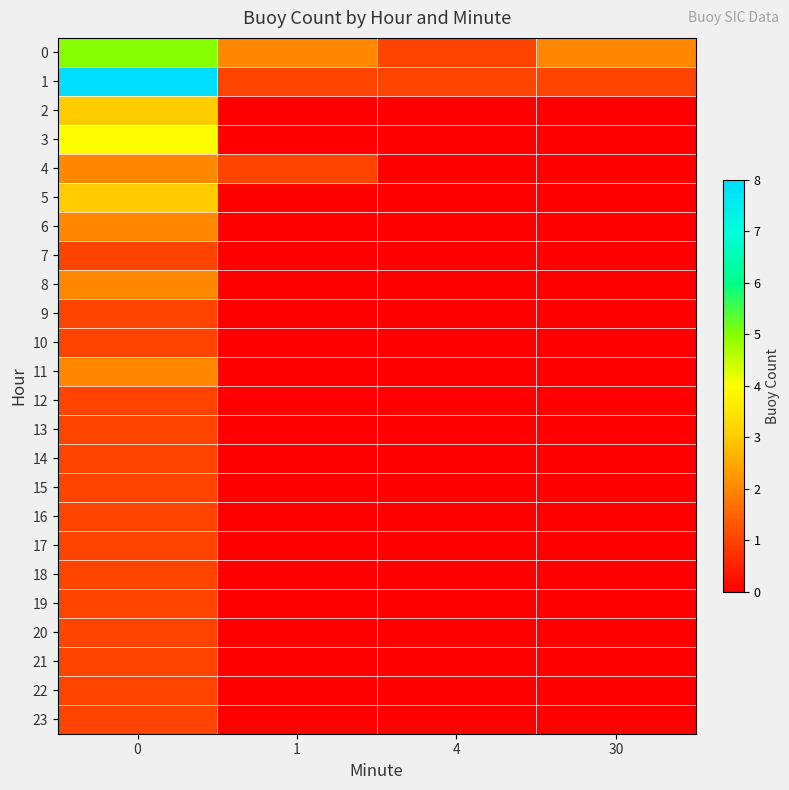

Rank the series by their maximum value, from highest to lowest.

1, 0, 3, 2, 5, 4, 6, 8, 11, 7, 9, 10, 12, 13, 14, 15, 16, 17, 18, 19, 20, 21, 22, 23